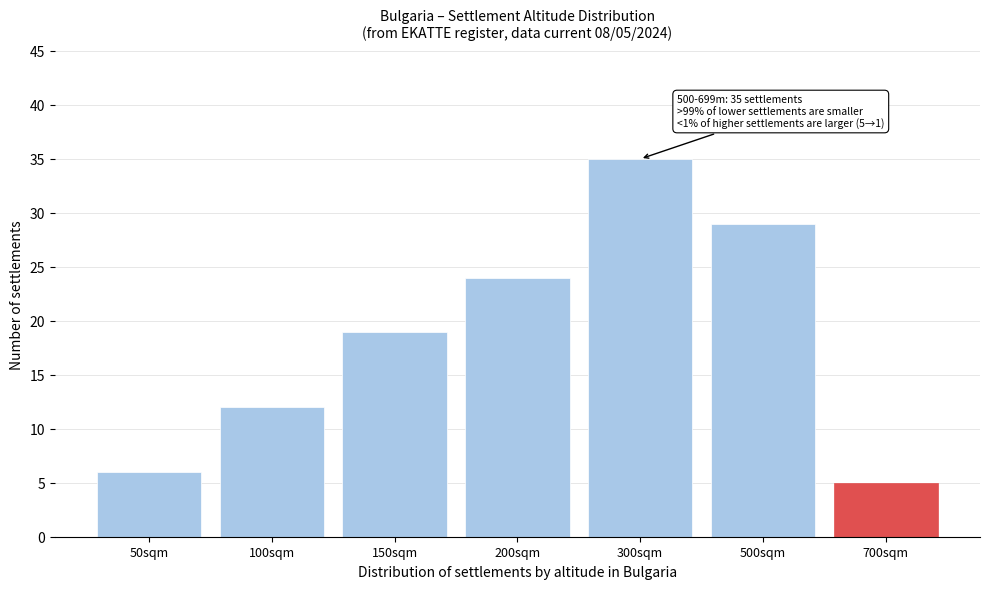

Reading left to right, extract all data points from this chart.

50sqm=6	100sqm=12	150sqm=19	200sqm=24	300sqm=35	500sqm=29	700sqm=5